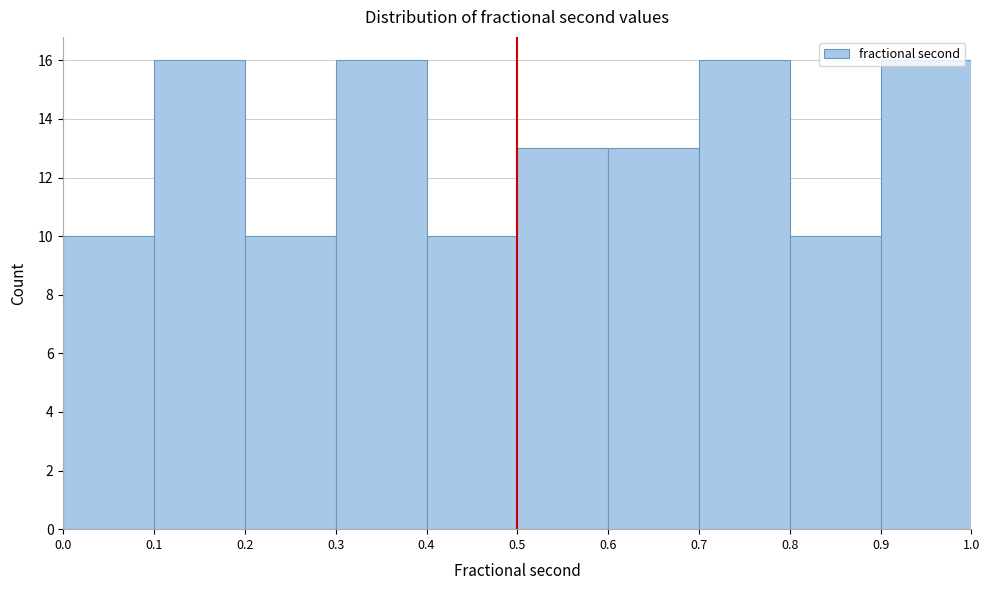

What is the height of the bar covering 0.7 to 0.8 on the x-axis? The values are not printed on the chart, so give them approximately, as read against the axis.

16